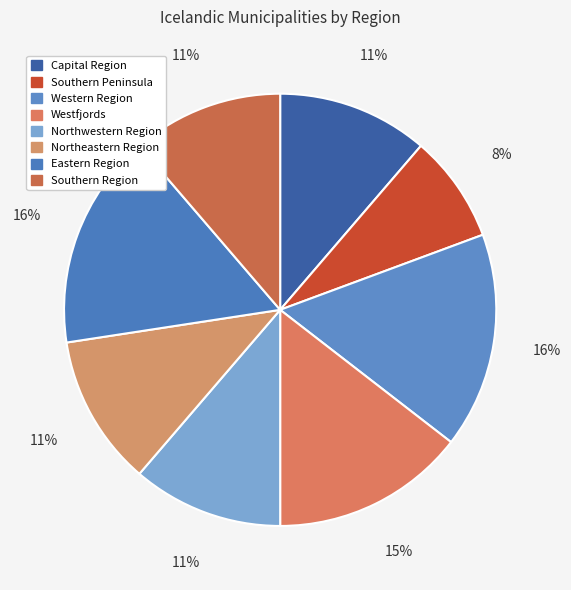

Which category has the smallest portion of the pie?

Southern Peninsula